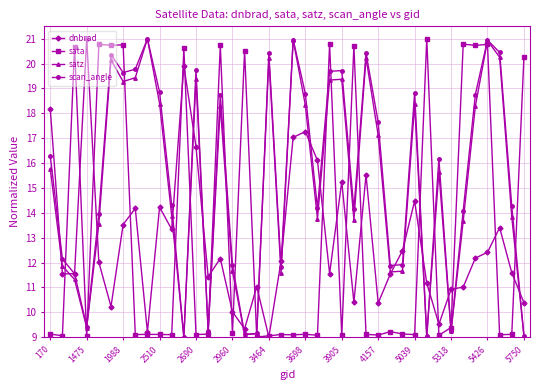

What is the value of the scan_angle point at the 15th from the left?

18.7